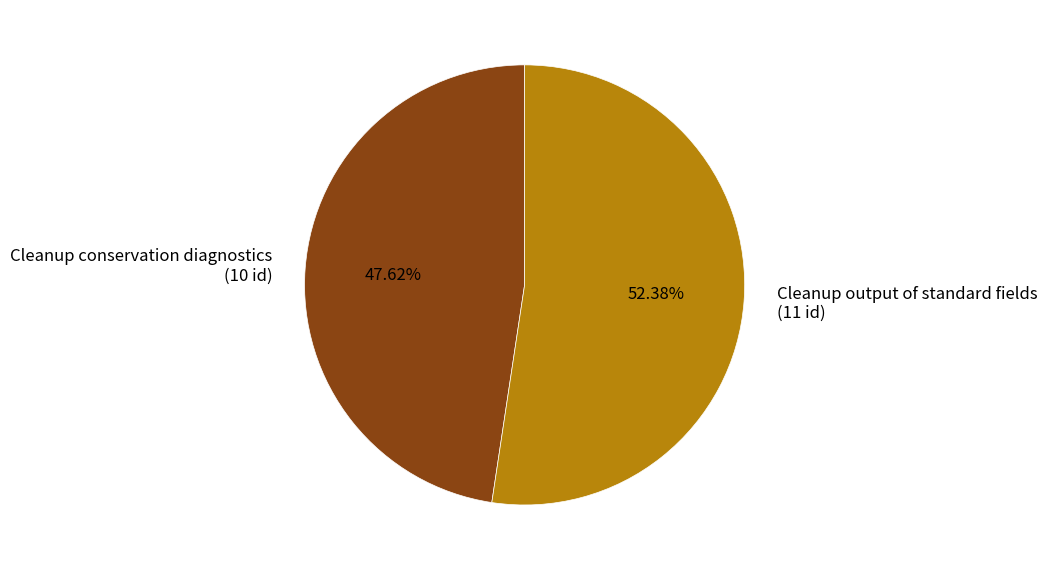

True or false: Cleanup conservation diagnostics accounts for 48% of the total.

True